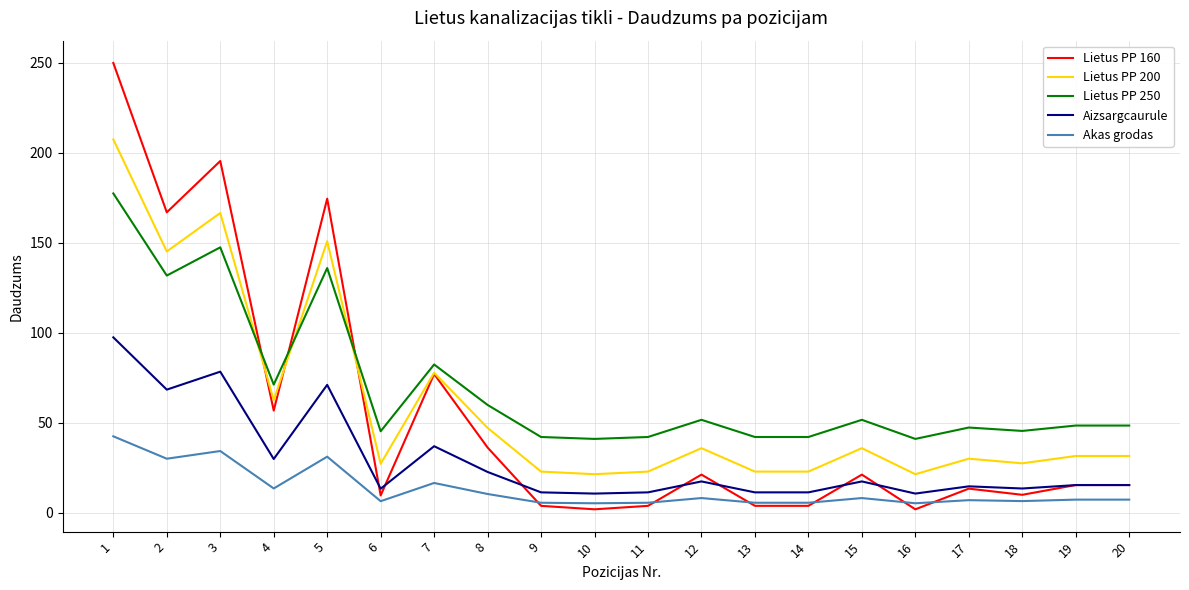

True or false: Akas grodas and Lietus PP 250 intersect in this chart.

False